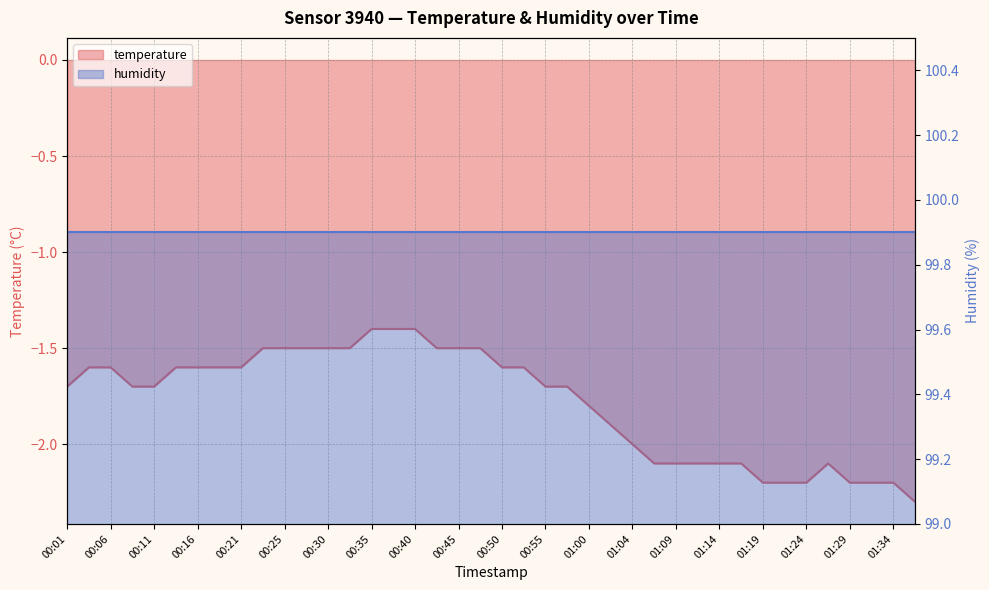

The chart shows a value of -0.5 at 00:40. True or false?

False